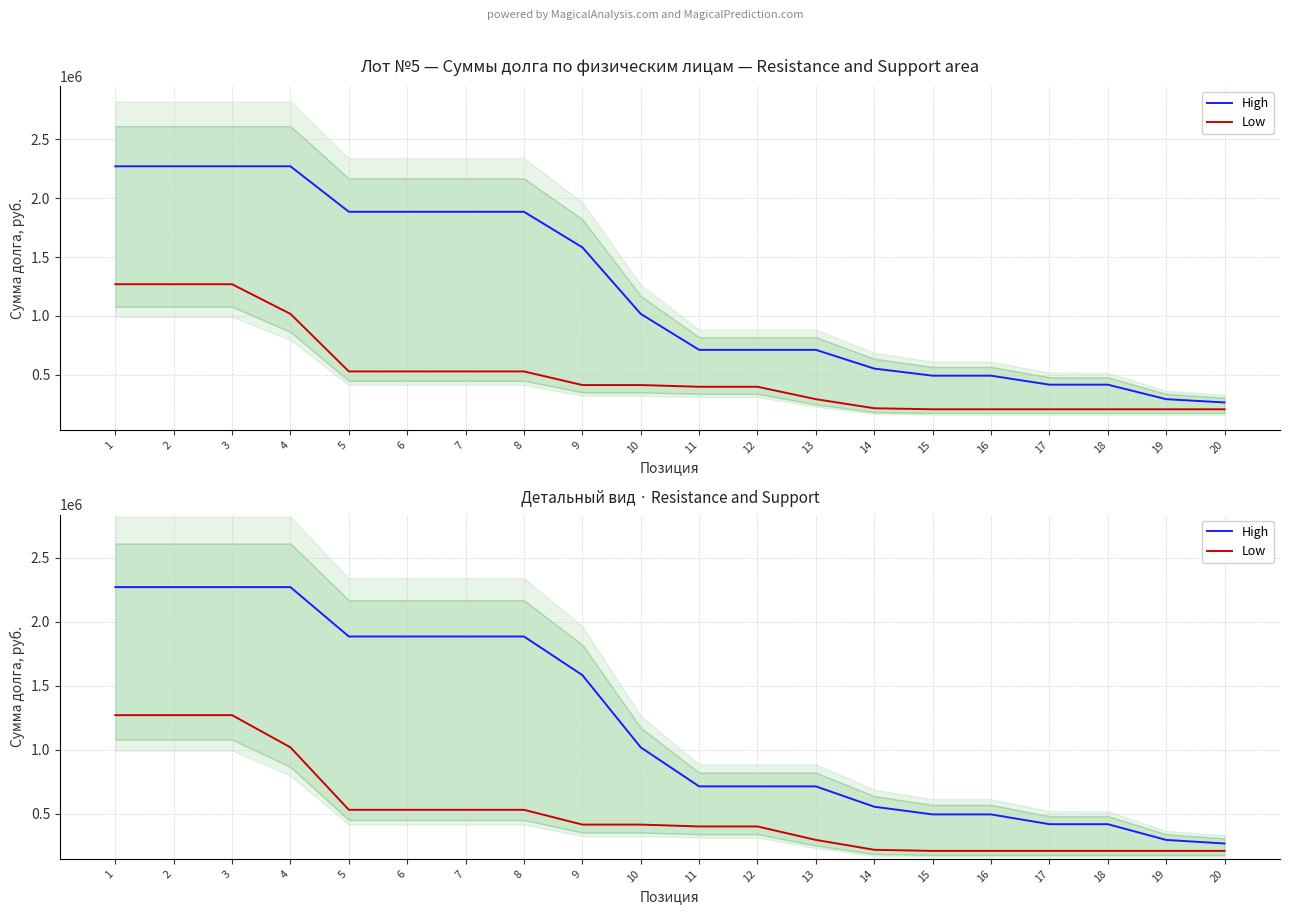

True or false: High and Low cross at least once.

False